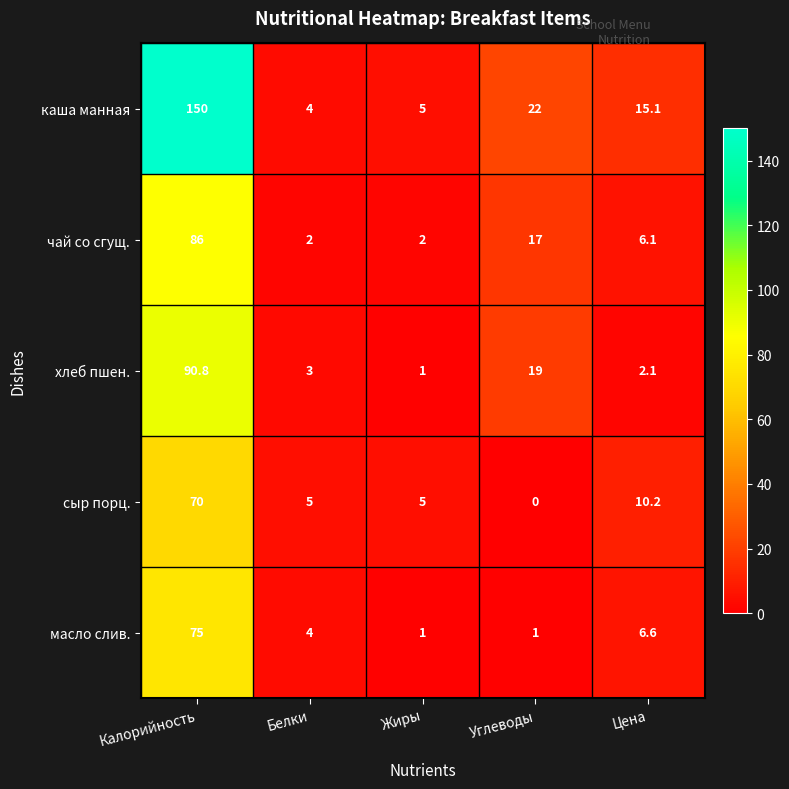

What is the average value of the чай со сгущ. series?

22.6